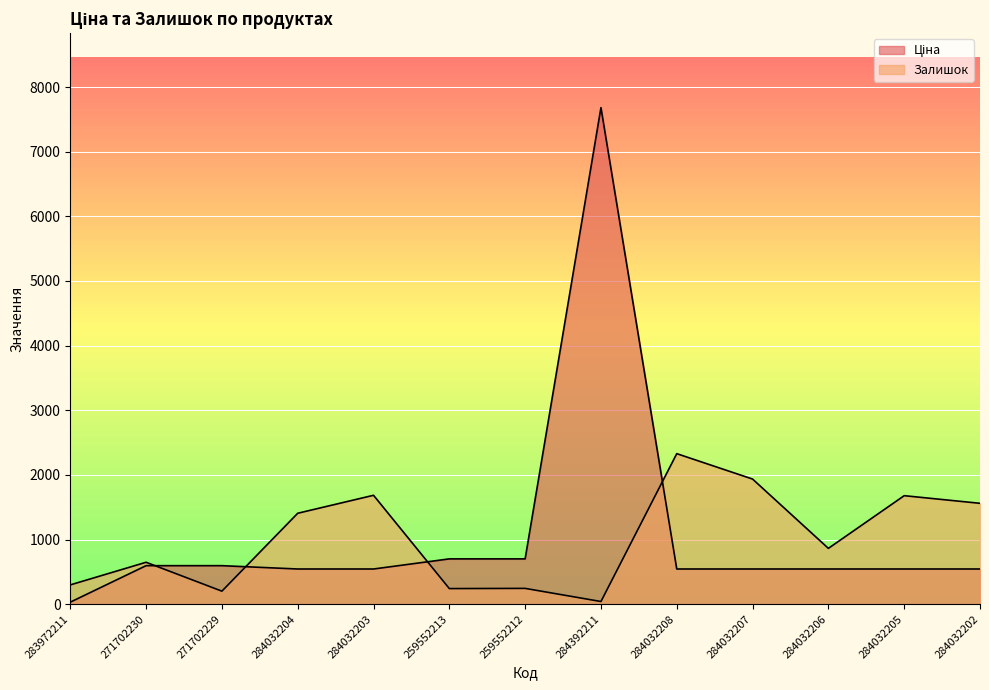

At 284032203, list the series in order from largest to smallest.

Залишок, Ціна